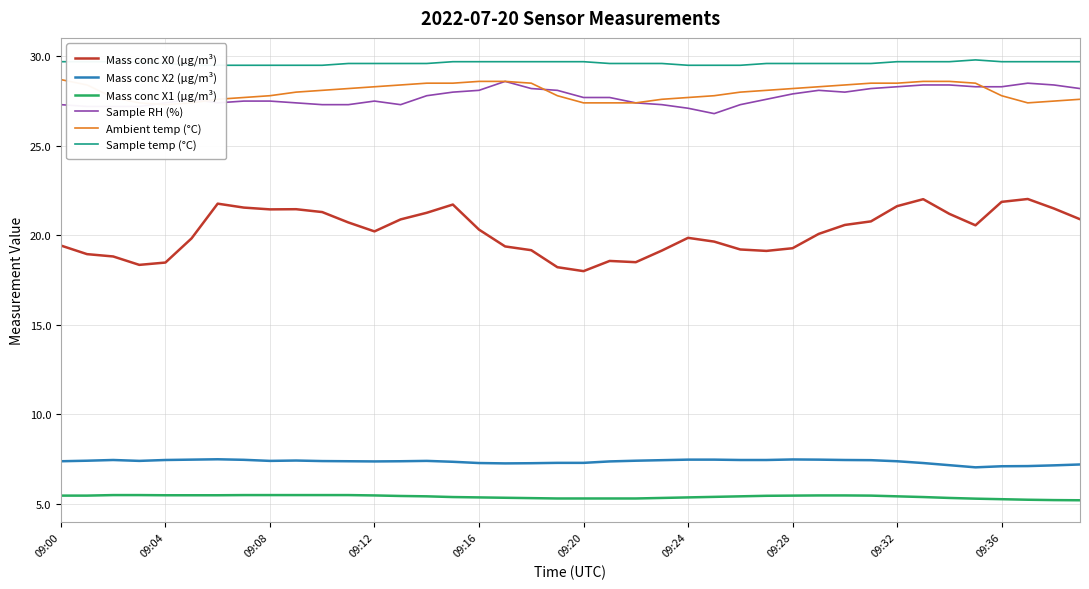

True or false: Ambient temp (°C) and Mass conc X1 (μg/m³) cross at least once.

False